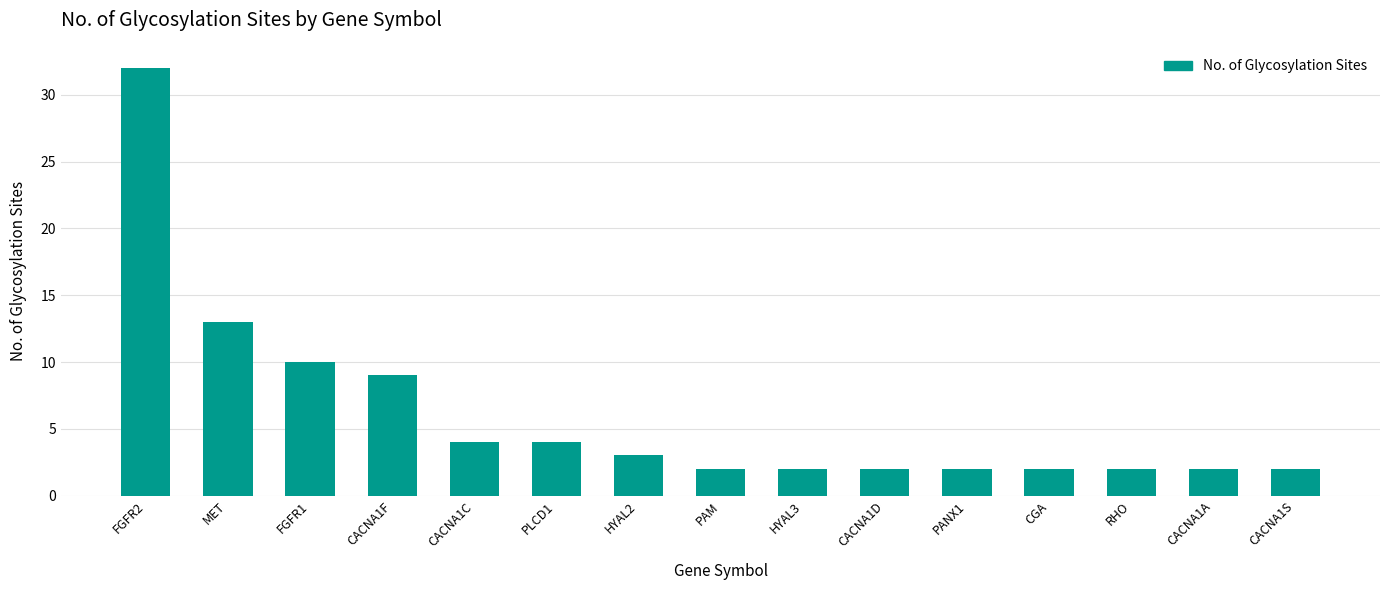

Between CACNA1C and FGFR1, which is larger?

FGFR1